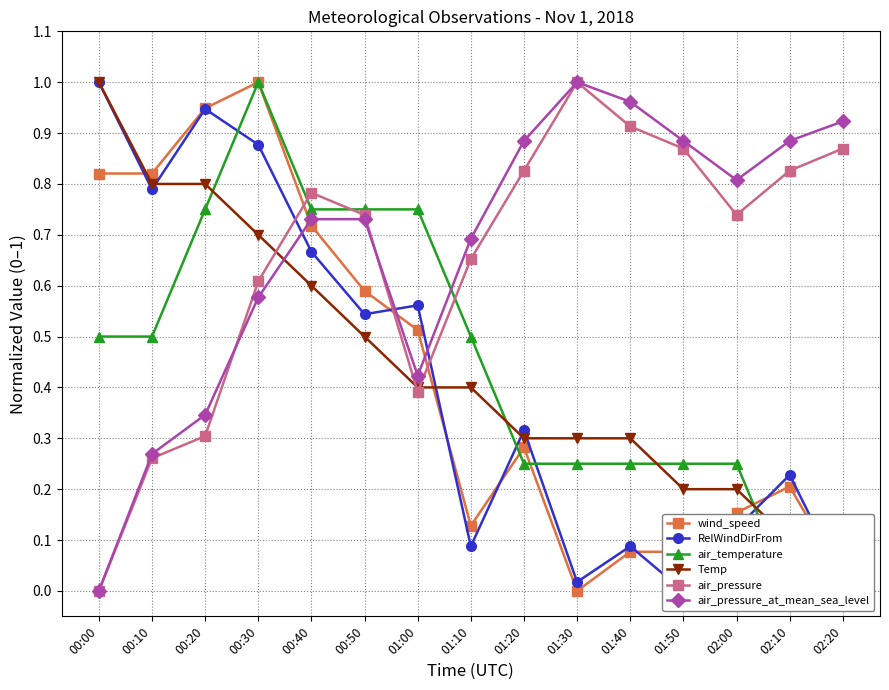

What are all the series names shown in the legend?

wind_speed, RelWindDirFrom, air_temperature, Temp, air_pressure, air_pressure_at_mean_sea_level